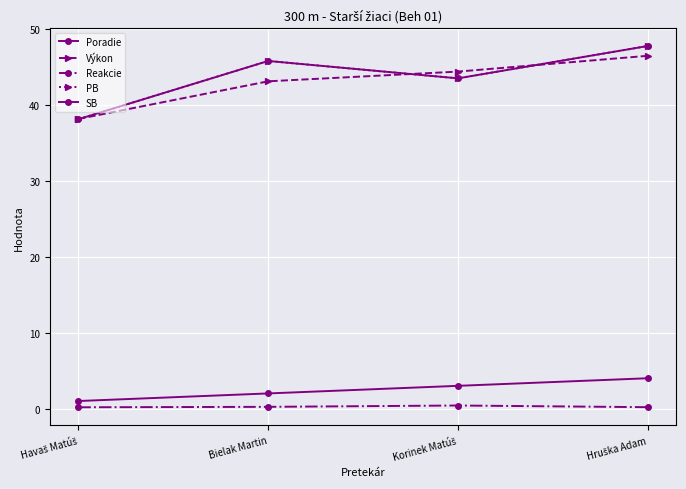

Is this an area chart (filled region under the line)?

No